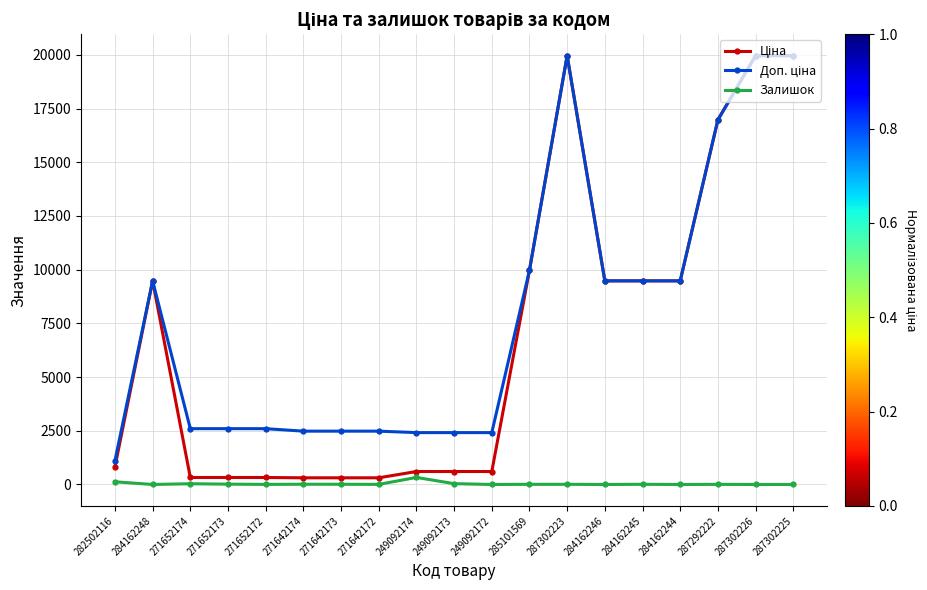

Is it true that Залишок equals 0.0 at 287302226?

True